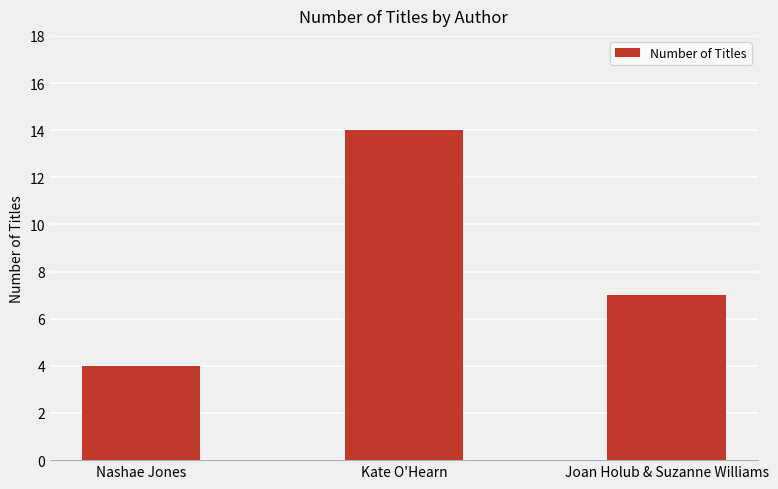

What is the minimum value shown in the chart?

4